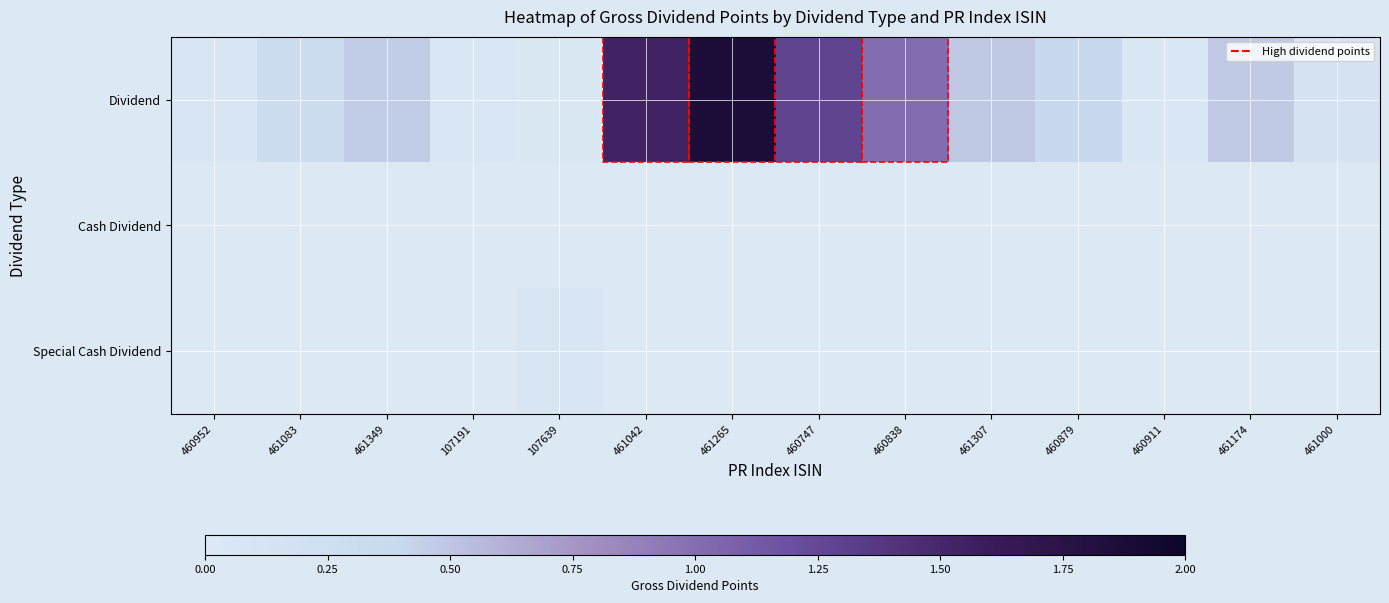

At how many categories does at least one series exceed 1?

4